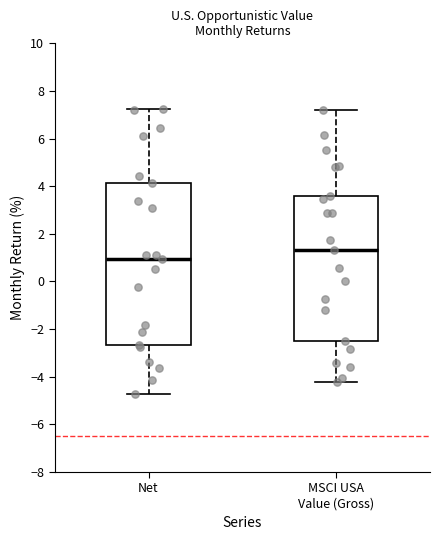

Where does the median line of the box for Net sit on the y-axis? The values are not printed on the chart, so give them approximately, as read against the axis.

1.0